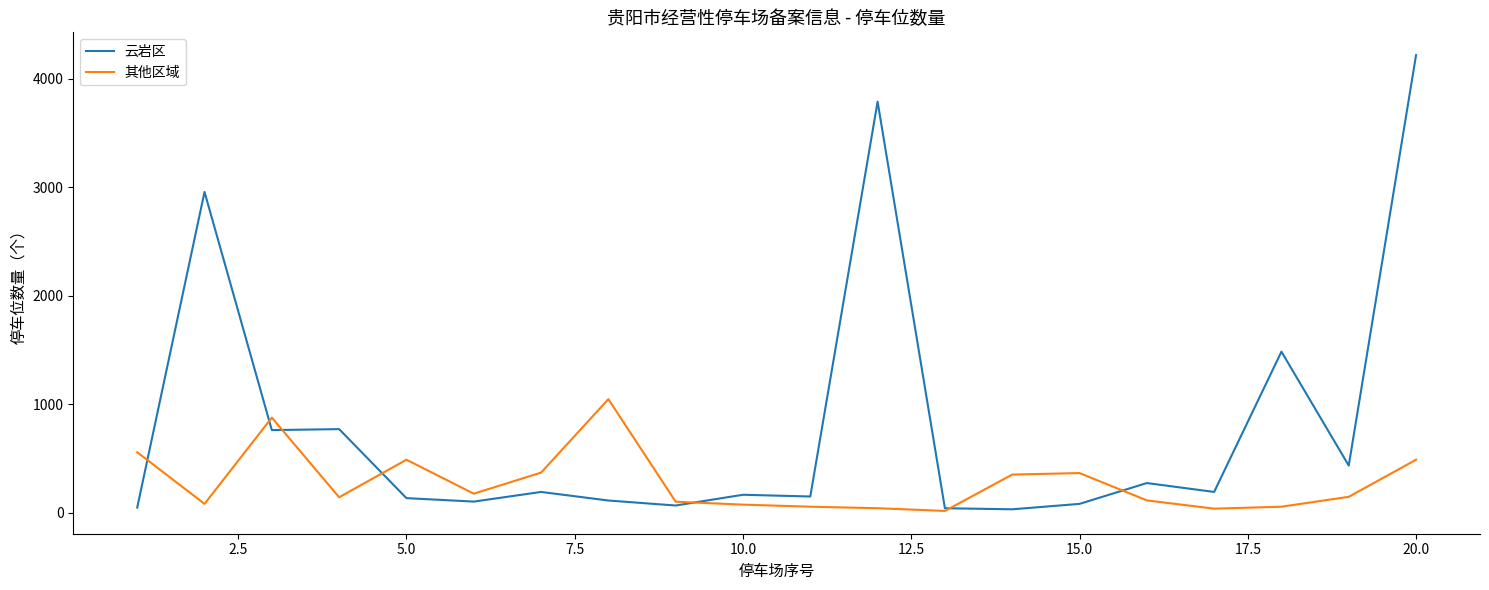

Rank the series by their maximum value, from highest to lowest.

云岩区, 其他区域